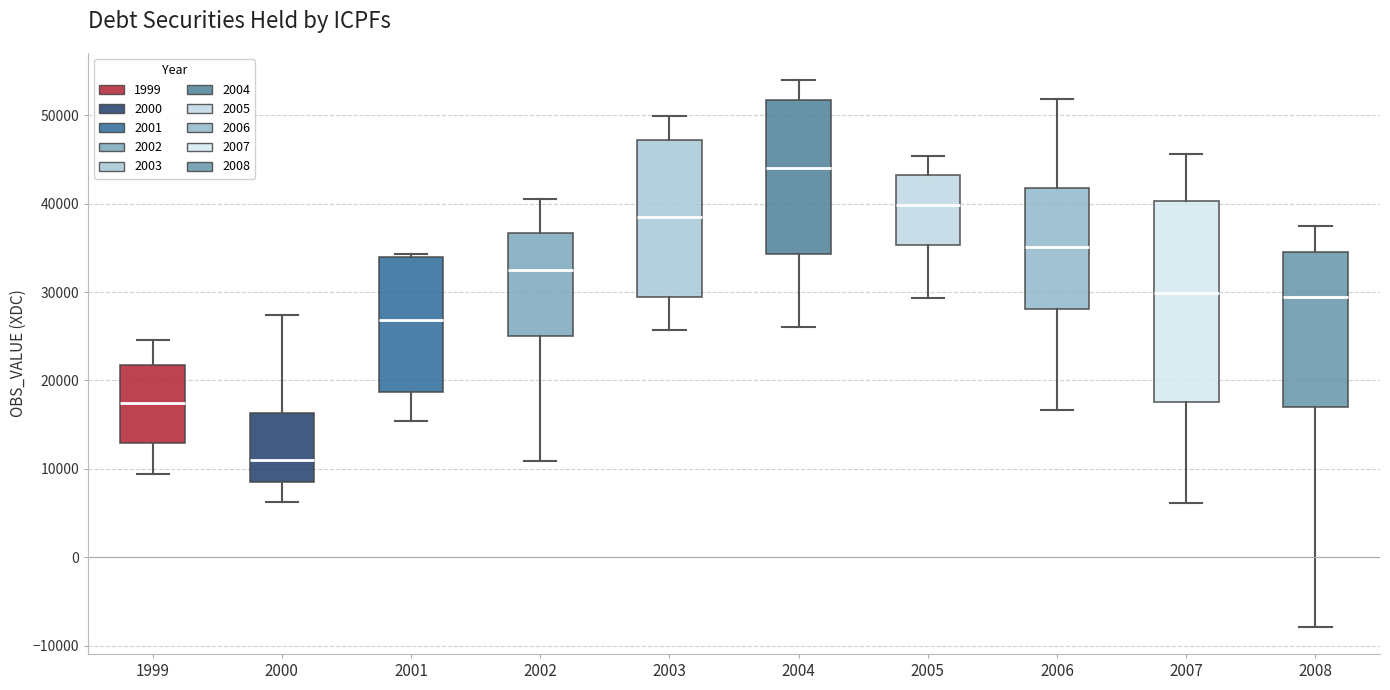

Reading left to right, transcribe this box plot: for each box, give where its median line is, the range the box spans, and where its two whiskers end, as read against the y-axis. The values are not printed on the chart, so give them approximately, as read against the axis.

1999: median 17000, box 13000 to 22000, whiskers 9000 to 25000
2000: median 11000, box 9000 to 16000, whiskers 6000 to 27000
2001: median 27000, box 19000 to 34000, whiskers 15000 to 34000 (just above the box's upper edge)
2002: median 33000, box 25000 to 37000, whiskers 11000 to 40000
2003: median 38000, box 29000 to 47000, whiskers 26000 to 50000
2004: median 44000, box 34000 to 52000, whiskers 26000 to 54000
2005: median 40000, box 35000 to 43000, whiskers 29000 to 45000
2006: median 35000, box 28000 to 42000, whiskers 17000 to 52000
2007: median 30000, box 18000 to 40000, whiskers 6000 to 46000
2008: median 29000, box 17000 to 34000, whiskers -8000 to 37000